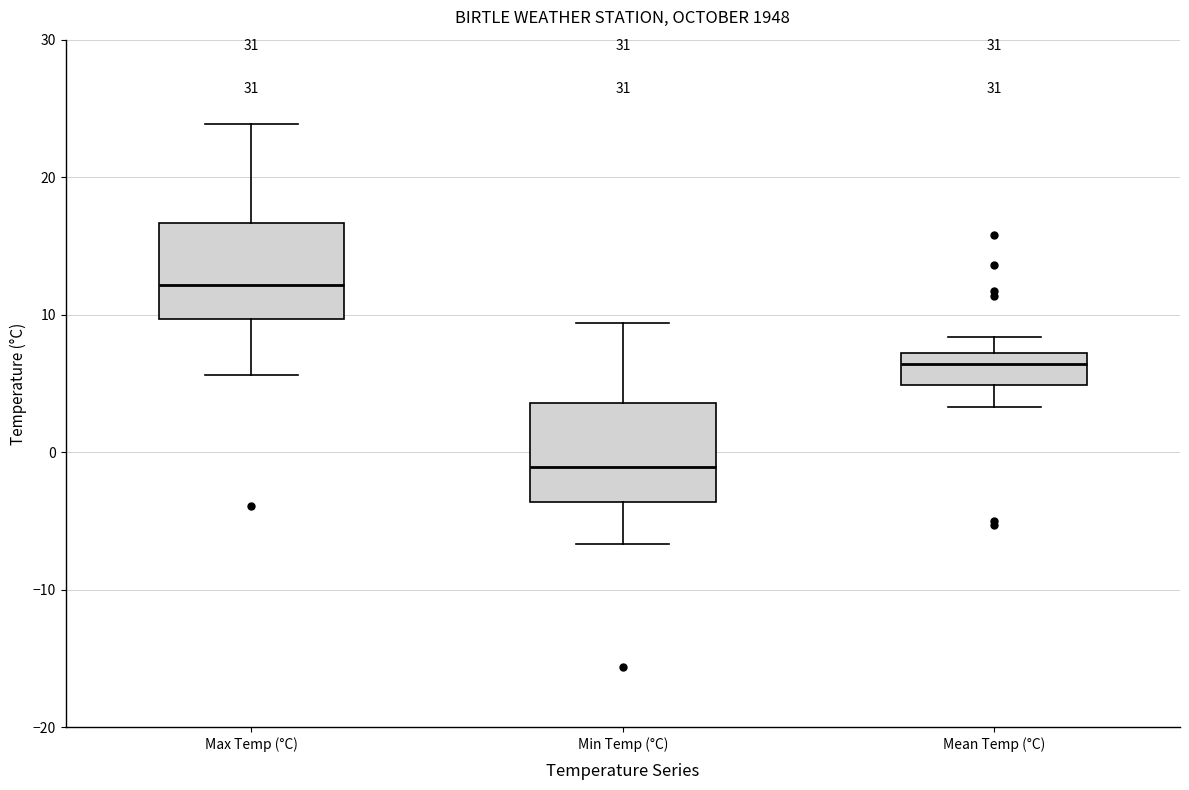

Which box has the highest median line?

Max Temp (°C)